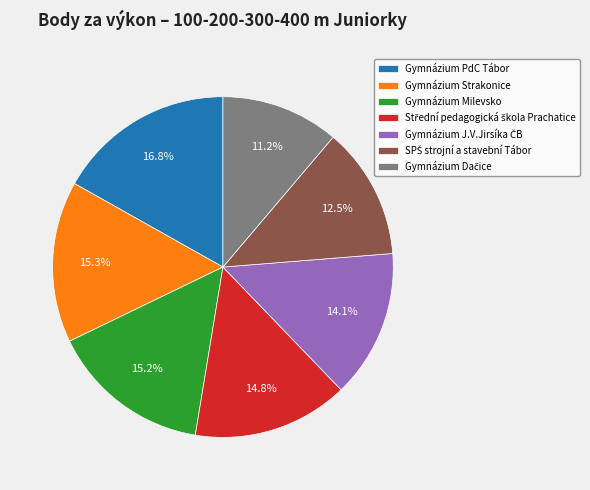

Is there any slice that represents more than half of the pie?

No